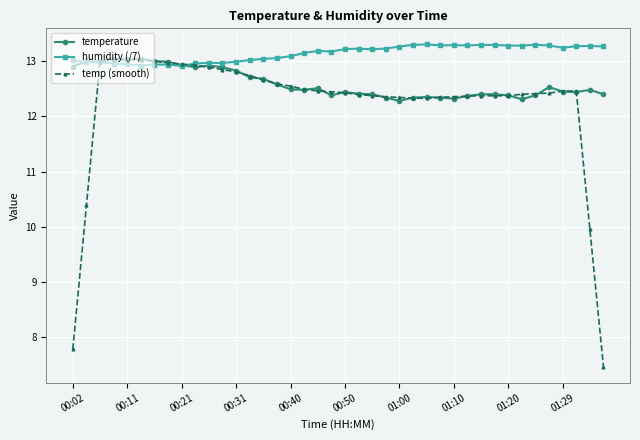

Rank the series by their average value, from lowest to highest.

temp (smooth), temperature, humidity (/7)